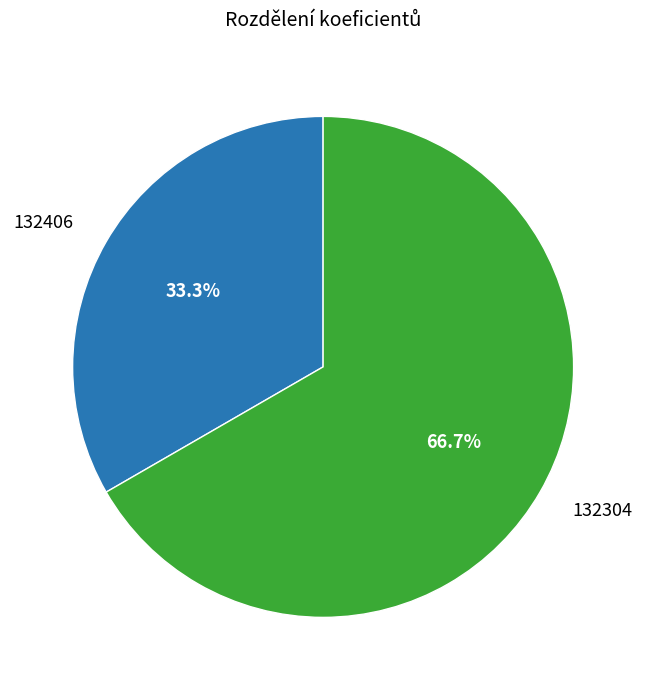

Which category has the smallest portion of the pie?

132406